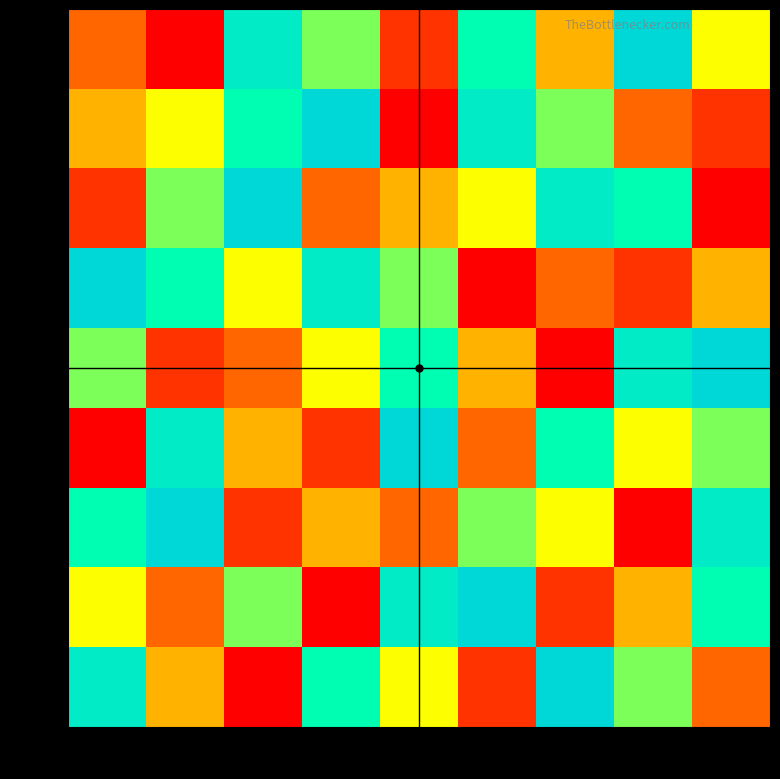

Reading left to right, list all the values displayed in this chart.

row1: col1=3	col2=1	col3=8	col4=6	col5=2	col6=7	col7=4	col8=9	col9=5
row2: col1=4	col2=5	col3=7	col4=9	col5=1	col6=8	col7=6	col8=3	col9=2
row3: col1=2	col2=6	col3=9	col4=3	col5=4	col6=5	col7=8	col8=7	col9=1
row4: col1=9	col2=7	col3=5	col4=8	col5=6	col6=1	col7=3	col8=2	col9=4
row5: col1=6	col2=2	col3=3	col4=5	col5=7	col6=4	col7=1	col8=8	col9=9
row6: col1=1	col2=8	col3=4	col4=2	col5=9	col6=3	col7=7	col8=5	col9=6
row7: col1=7	col2=9	col3=2	col4=4	col5=3	col6=6	col7=5	col8=1	col9=8
row8: col1=5	col2=3	col3=6	col4=1	col5=8	col6=9	col7=2	col8=4	col9=7
row9: col1=8	col2=4	col3=1	col4=7	col5=5	col6=2	col7=9	col8=6	col9=3